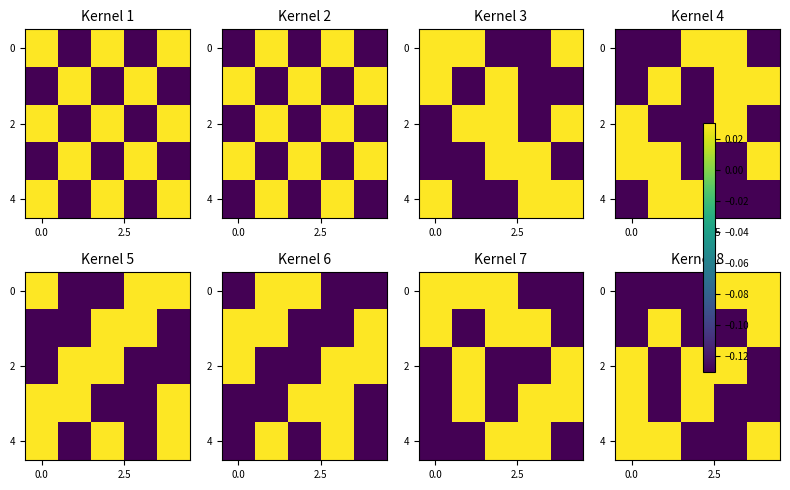

Count the 4 values in the range 0 to 1.

3